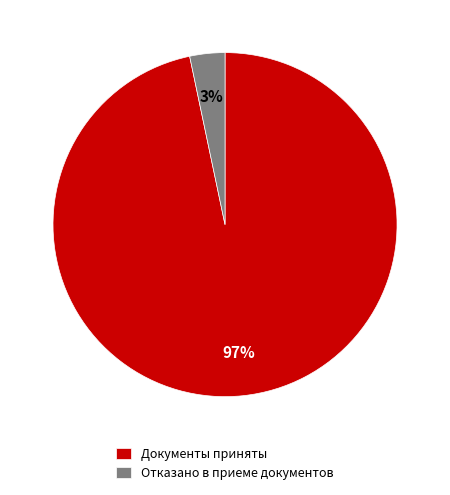

Is the sum of Документы приняты and Отказано в приеме документов greater than half?

Yes